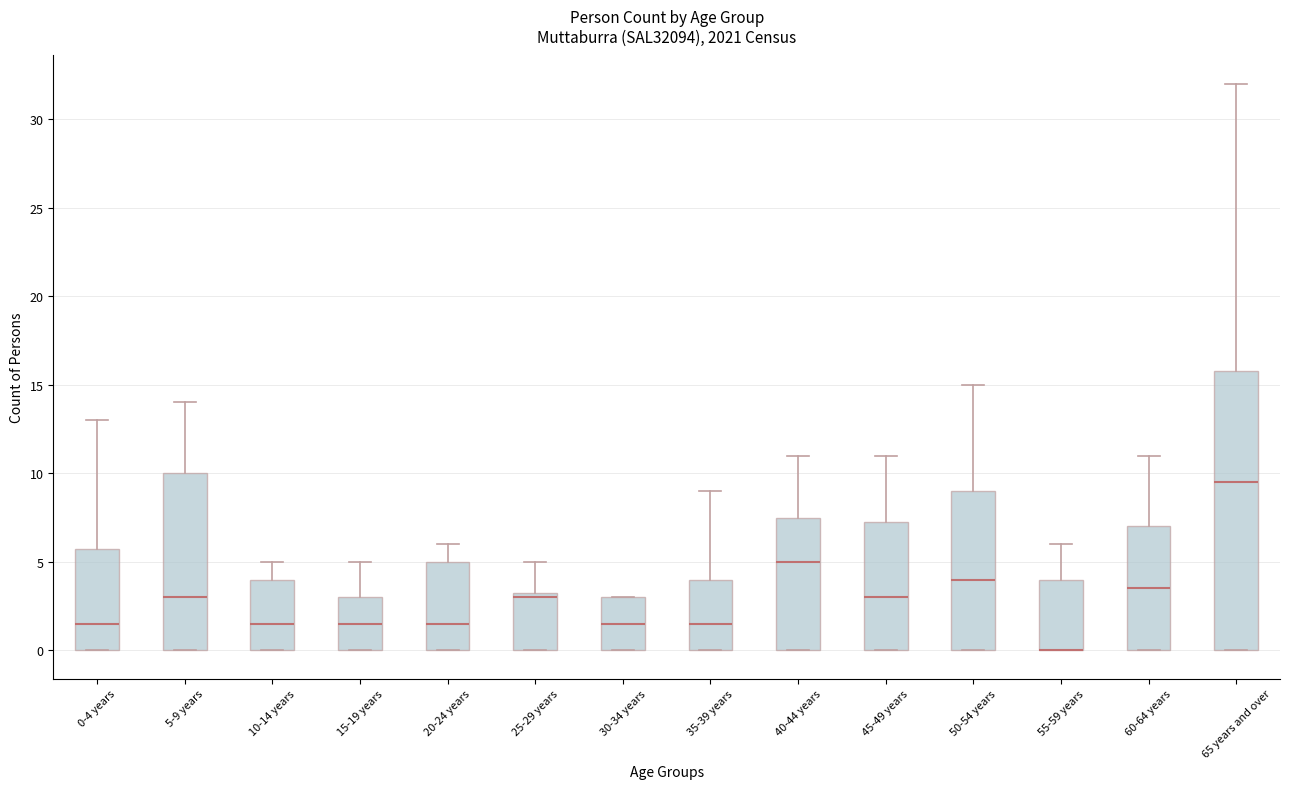

Where does the median line of the box for 30-34 years sit on the y-axis? The values are not printed on the chart, so give them approximately, as read against the axis.

1.5